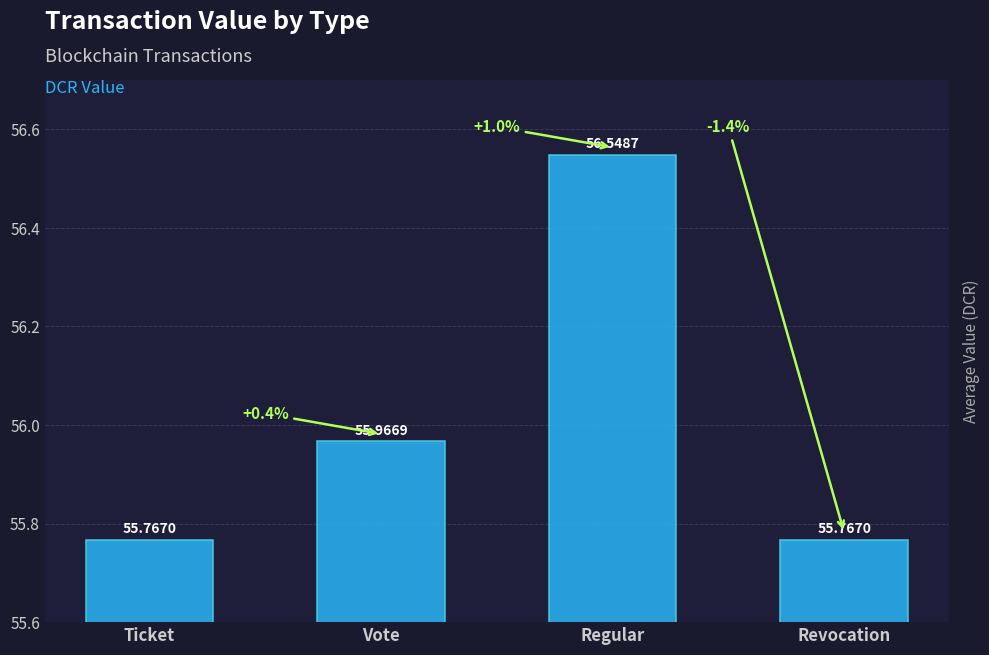

What is the label of the 3rd bar from the right?

Vote